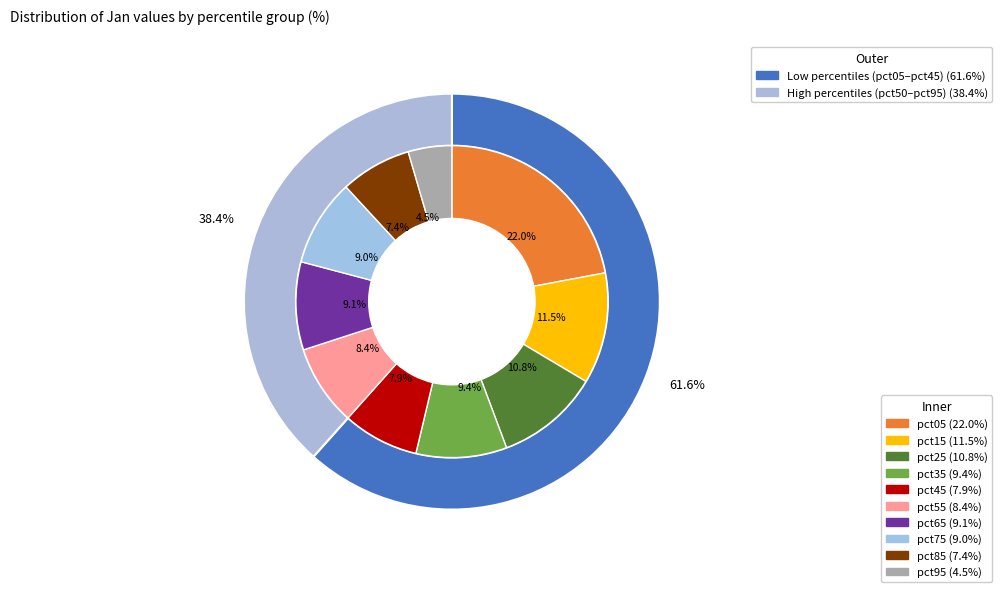

True or false: pct25 accounts for 1% of the total.

False